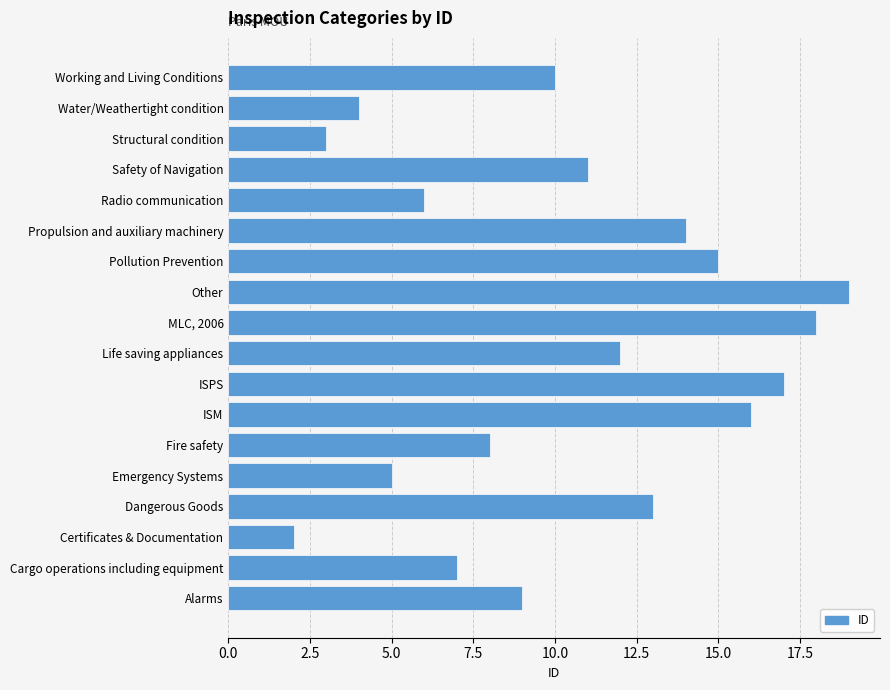

How many distinct data groups are displayed?

1